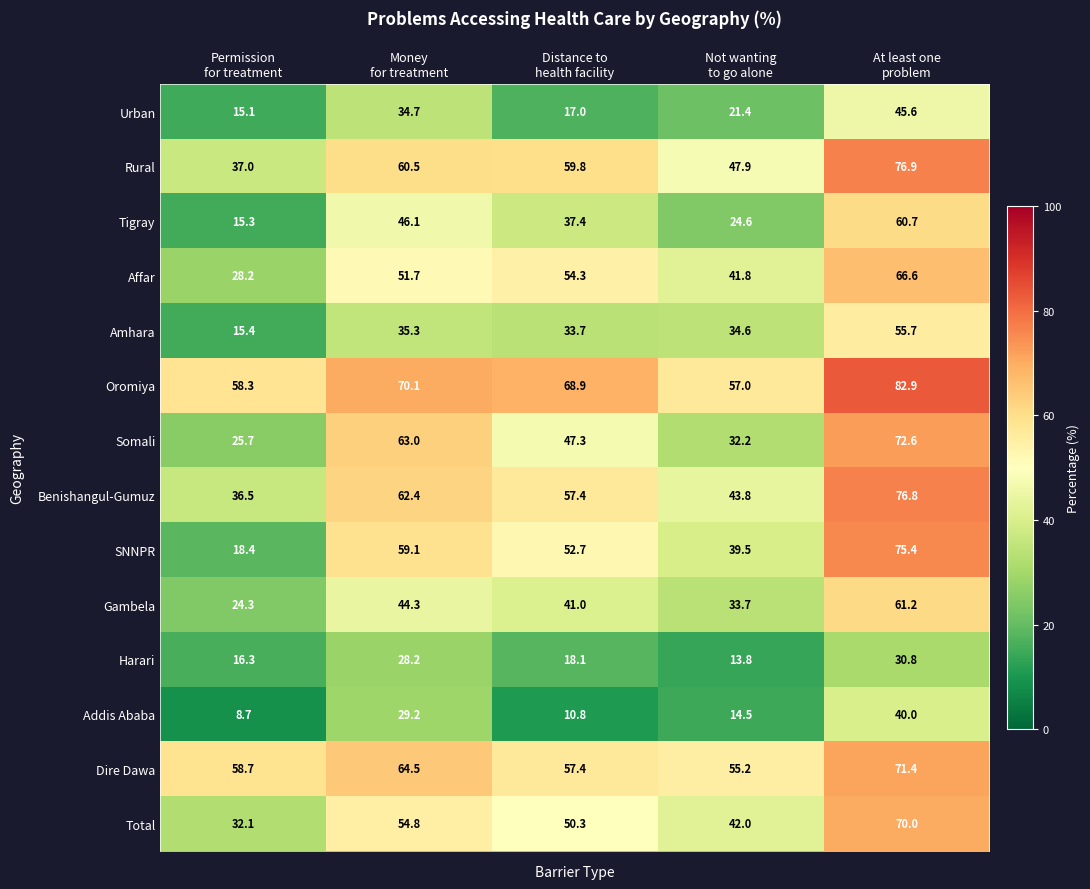

What is the maximum value shown in the chart?

82.9